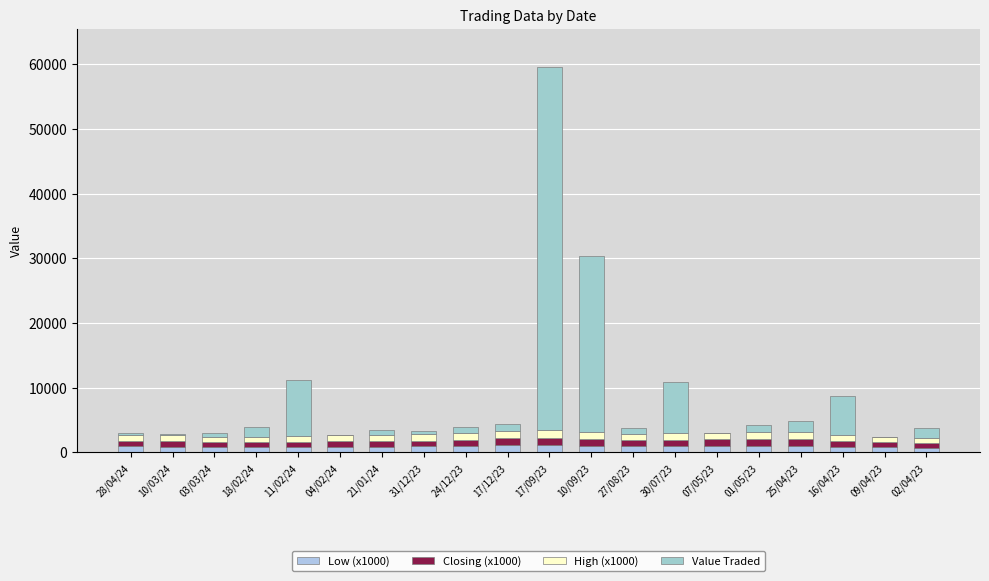

Which series has the largest total across all categories?

Value Traded